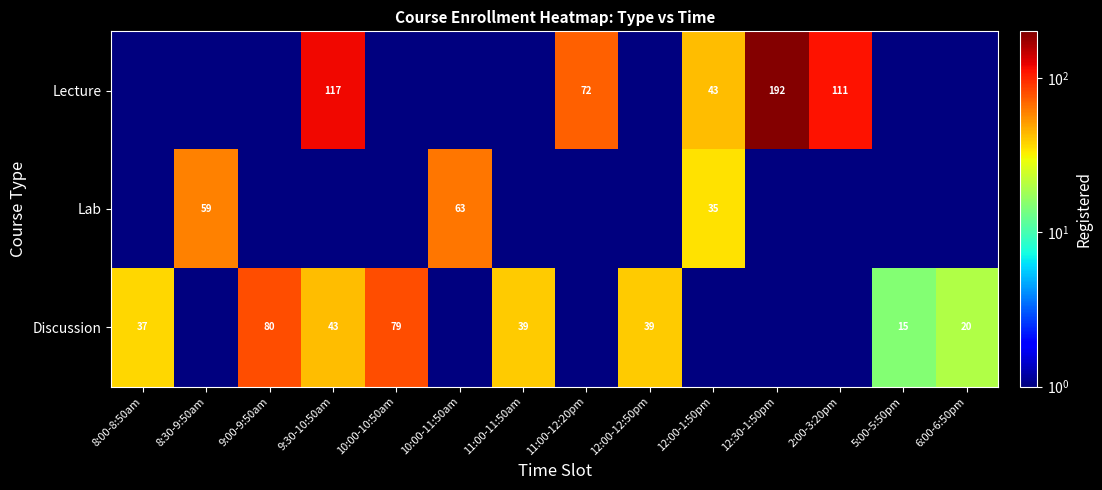

Count the number of categories in the chart.

14